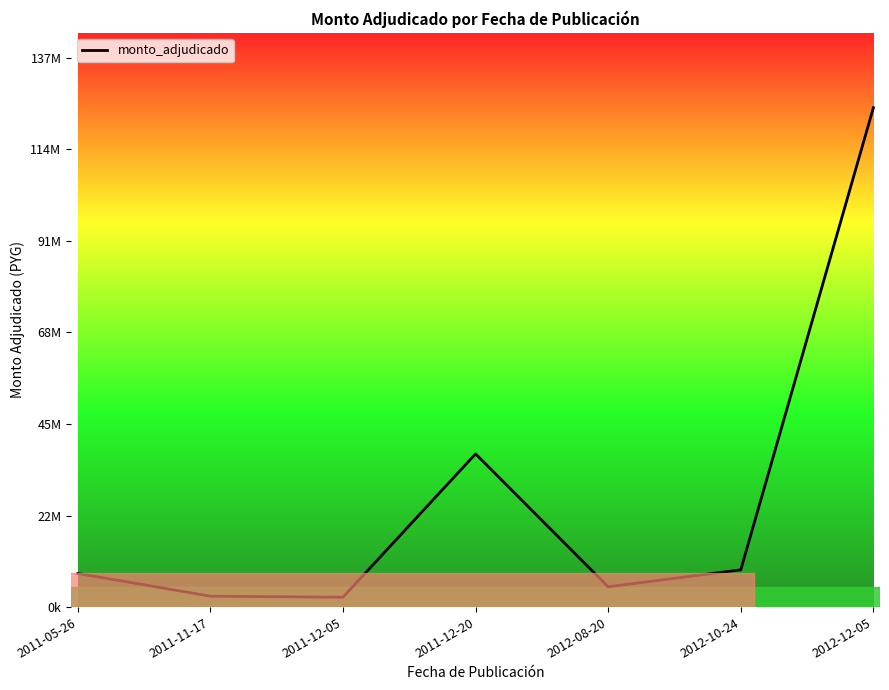

Reading right to left, list all the values displayed in this chart.

2012-12-05=124755000	2012-10-24=9305000	2012-08-20=5070000	2011-12-20=38280000	2011-12-05=2460000	2011-11-17=2725000	2011-05-26=8400000